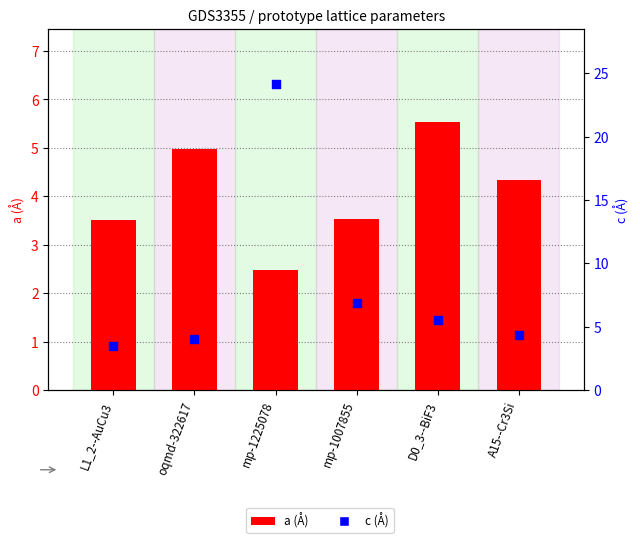

Which series contains the lowest Y value?

a (Å)